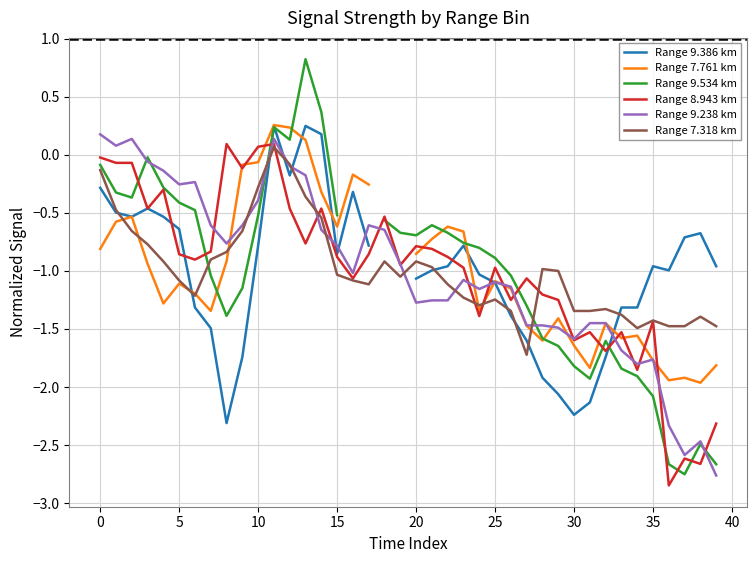

What are all the series names shown in the legend?

Range 9.386 km, Range 7.761 km, Range 9.534 km, Range 8.943 km, Range 9.238 km, Range 7.318 km